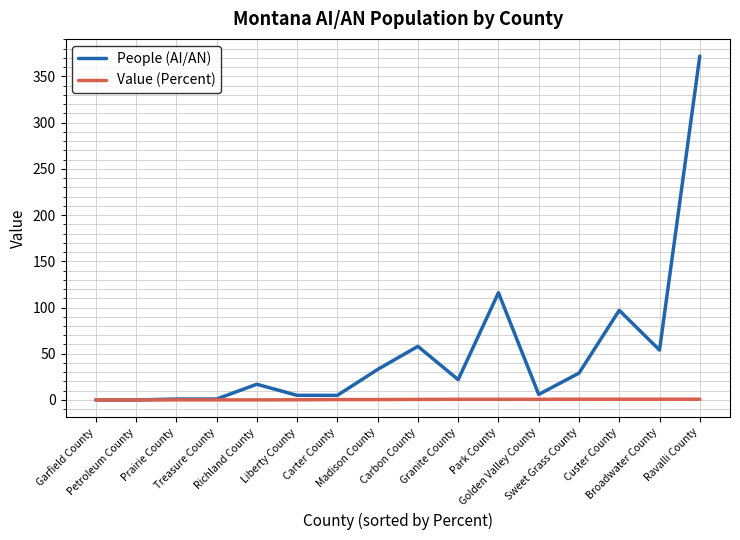

Rank the series by their maximum value, from lowest to highest.

Value (Percent), People (AI/AN)